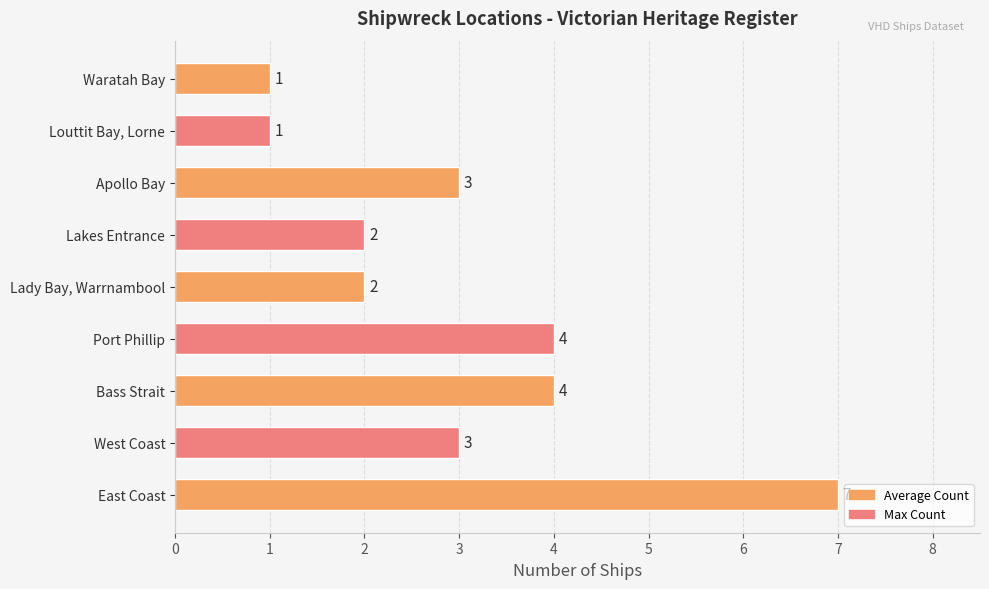

Reading bottom to top, extract all data points from this chart.

East Coast=7	West Coast=3	Bass Strait=4	Port Phillip=4	Lady Bay, Warrnambool=2	Lakes Entrance=2	Apollo Bay=3	Louttit Bay, Lorne=1	Waratah Bay=1